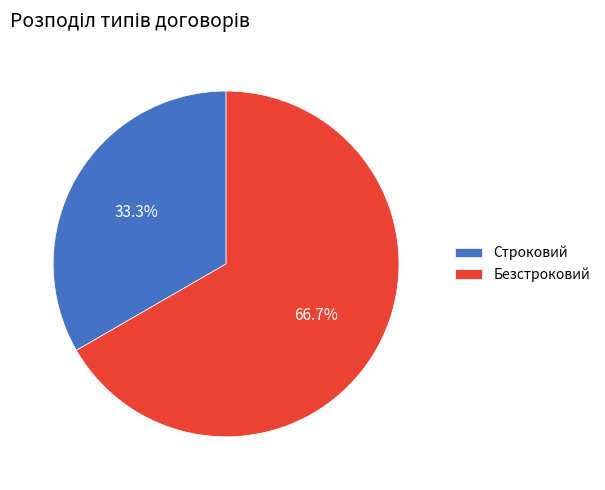

What percentage is the Строковий slice, to the nearest percent?

33%